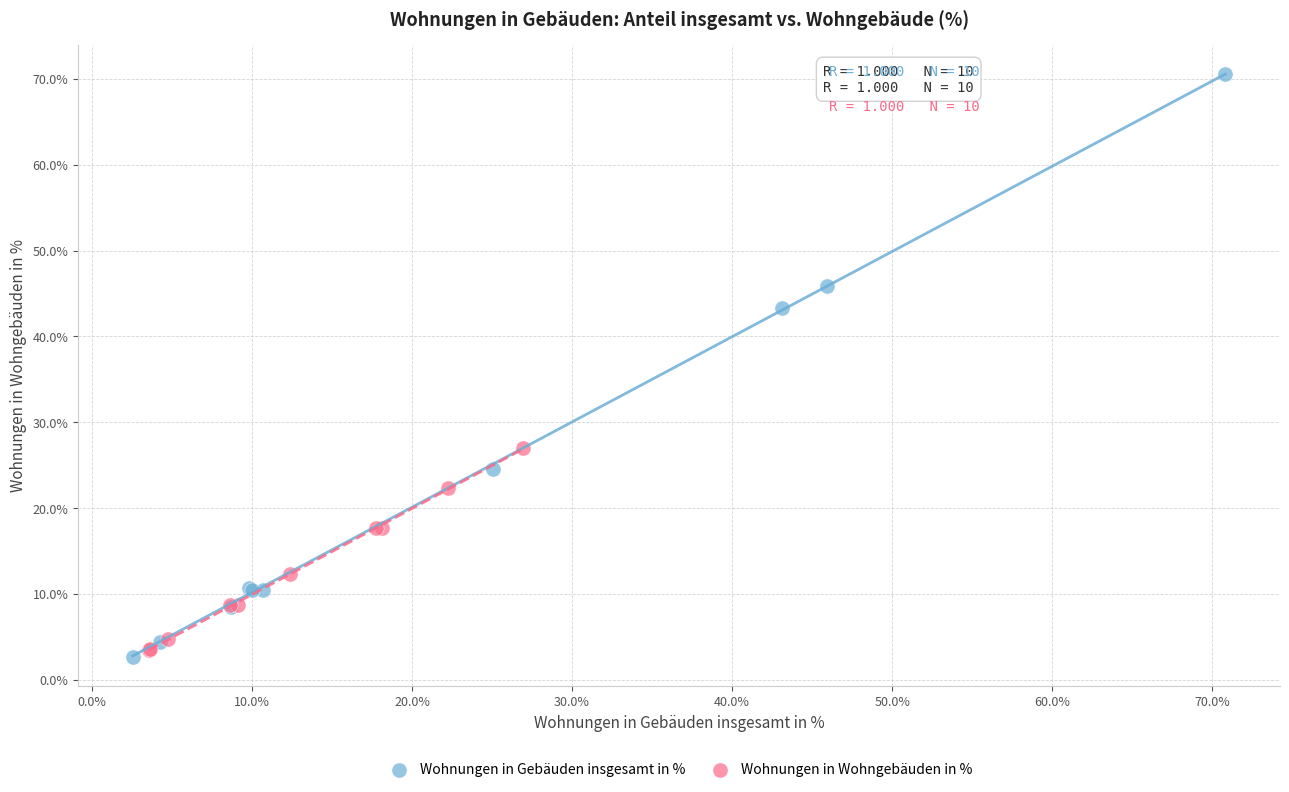

Which series has the largest Y range (max minus min)?

Wohnungen in Gebäuden insgesamt in %